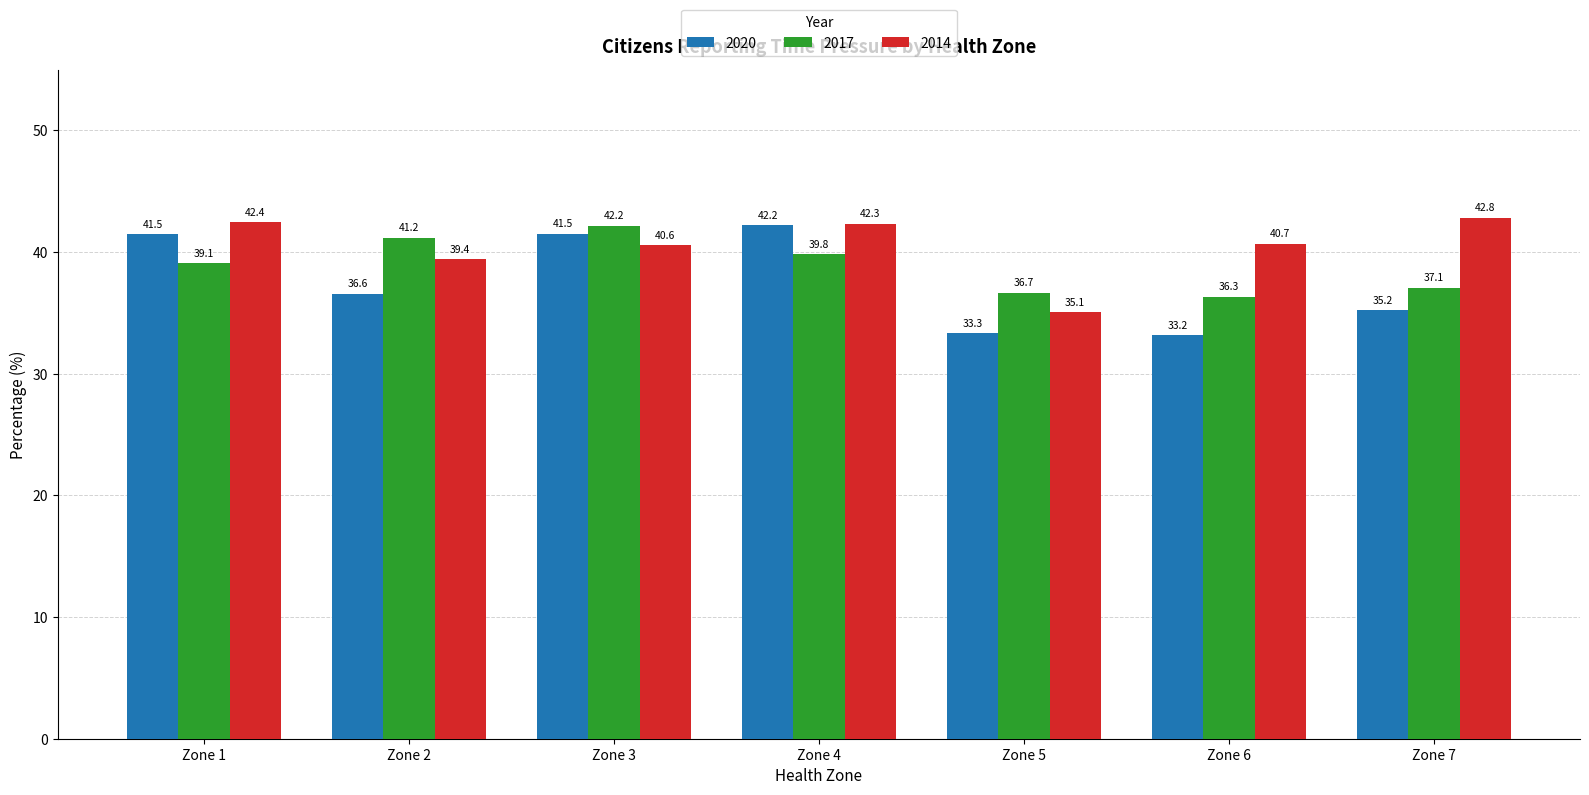

The value of 2017 at Zone 4 is 39.8. True or false?

True